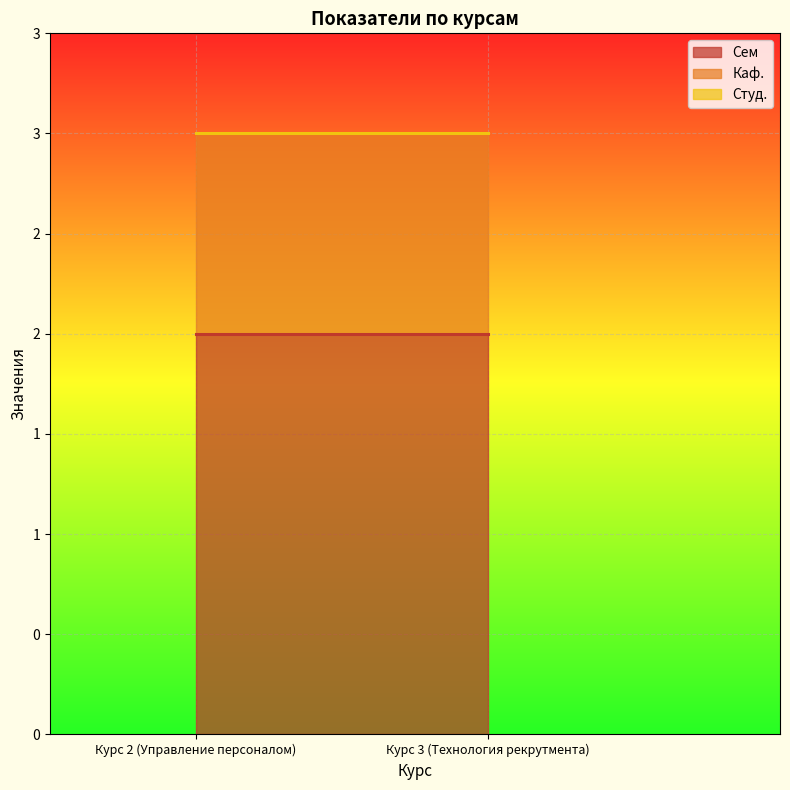

Which label corresponds to the largest value in the chart?

Курс 2 (Управление персоналом)